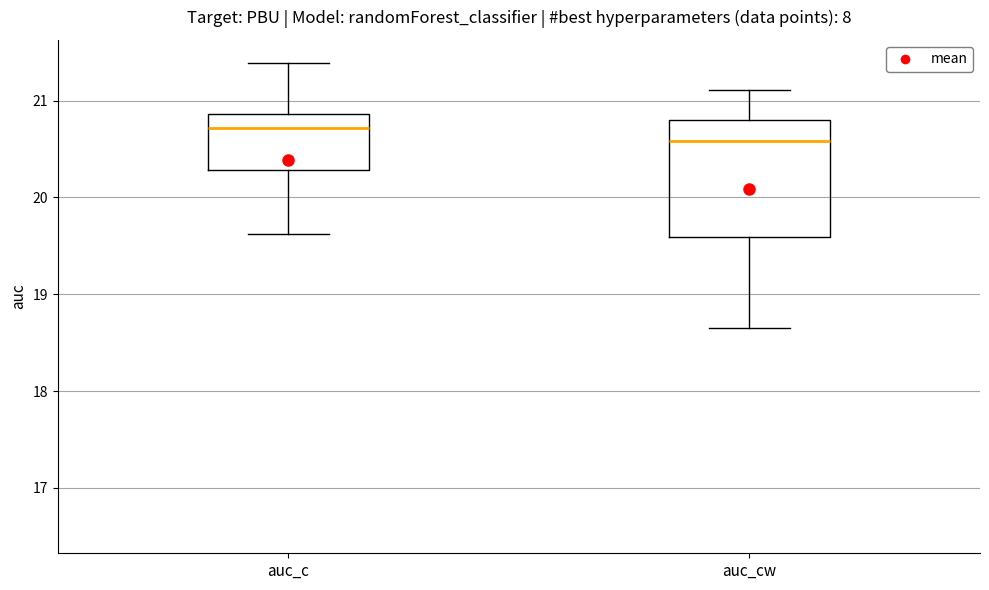

Where is the lower edge of the box for auc_c on the y-axis? The values are not printed on the chart, so give them approximately, as read against the axis.

20.3